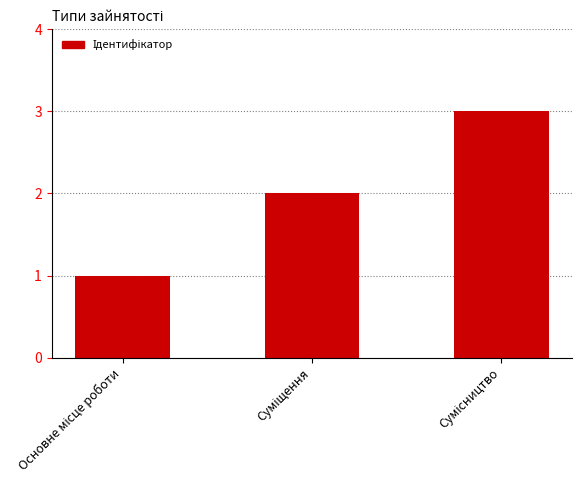

What is the greatest value displayed?

3